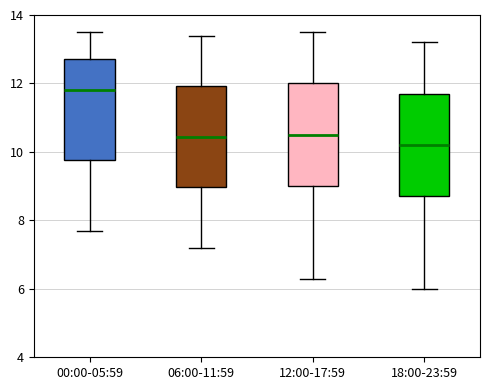

Which box has the highest median line?

00:00-05:59